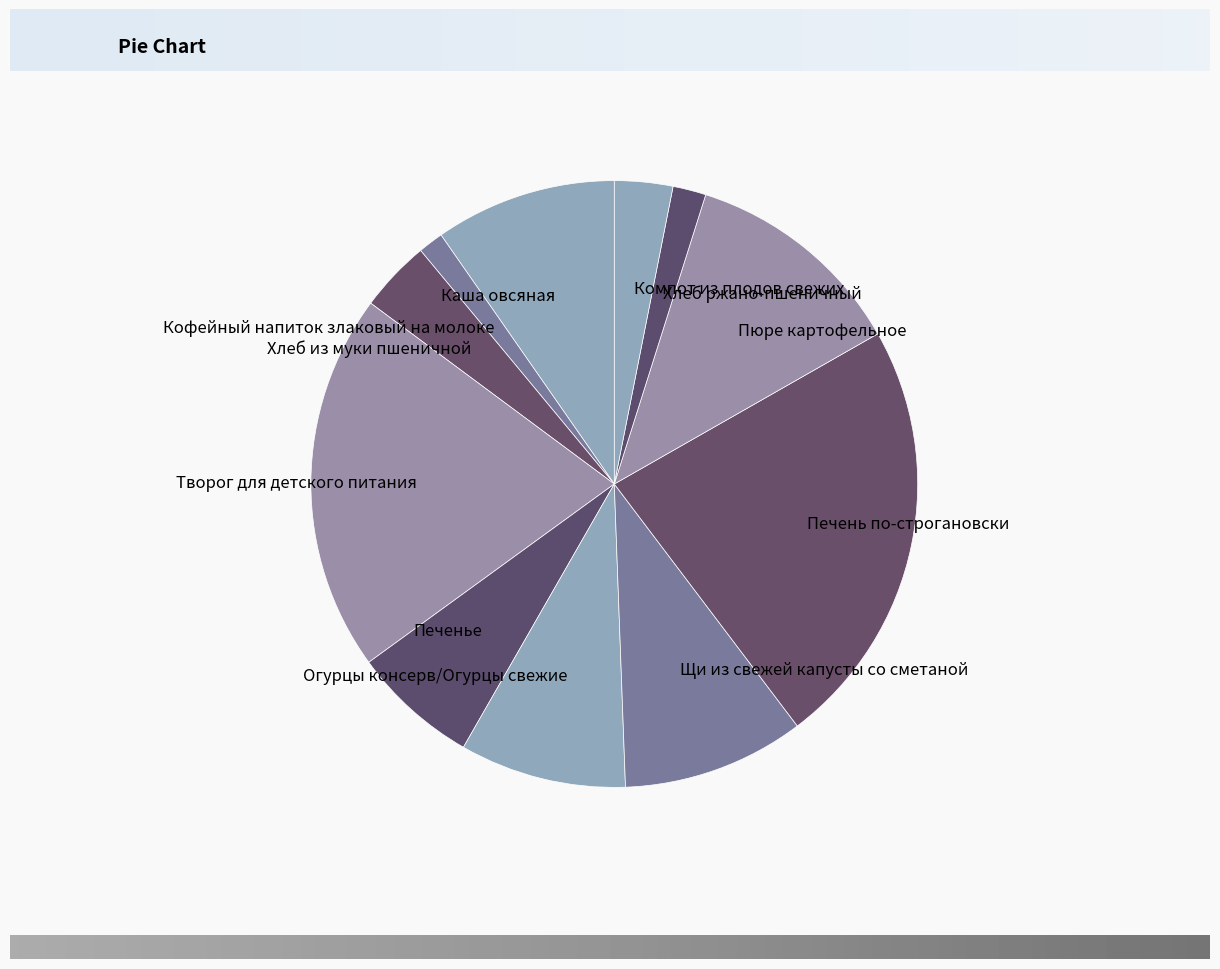

Which has a higher value, Творог для детского питания or Хлеб ржано-пшеничный?

Творог для детского питания